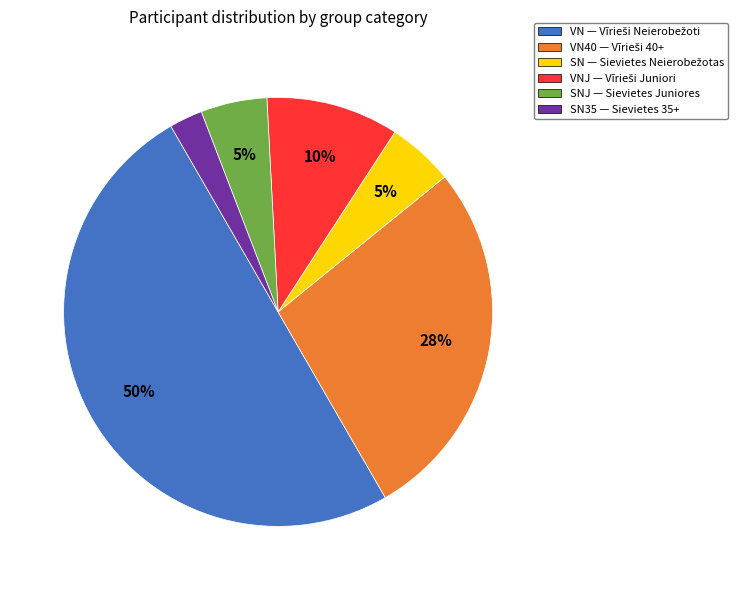

To the nearest percent, what percentage of the pie is SN35 — Sievietes 35+?

3%